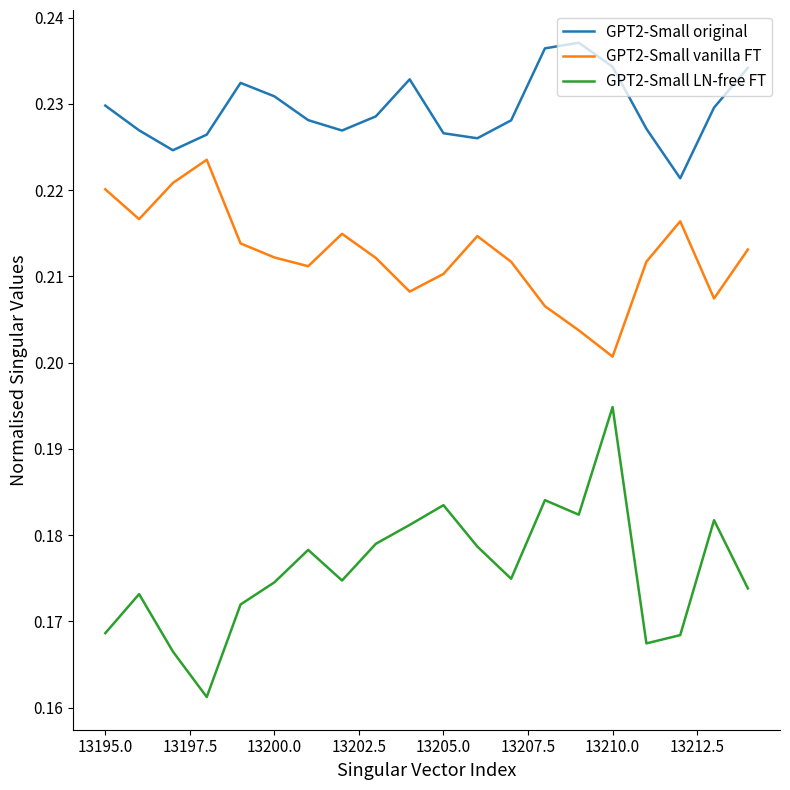

What are all the series names shown in the legend?

GPT2-Small original, GPT2-Small vanilla FT, GPT2-Small LN-free FT